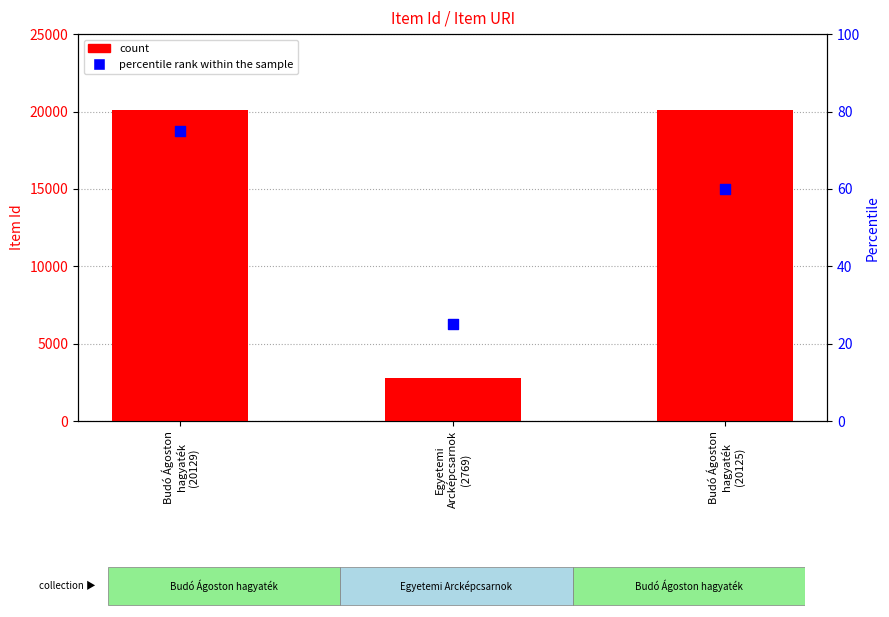

Which series contains the lowest Y value?

percentile rank within the sample